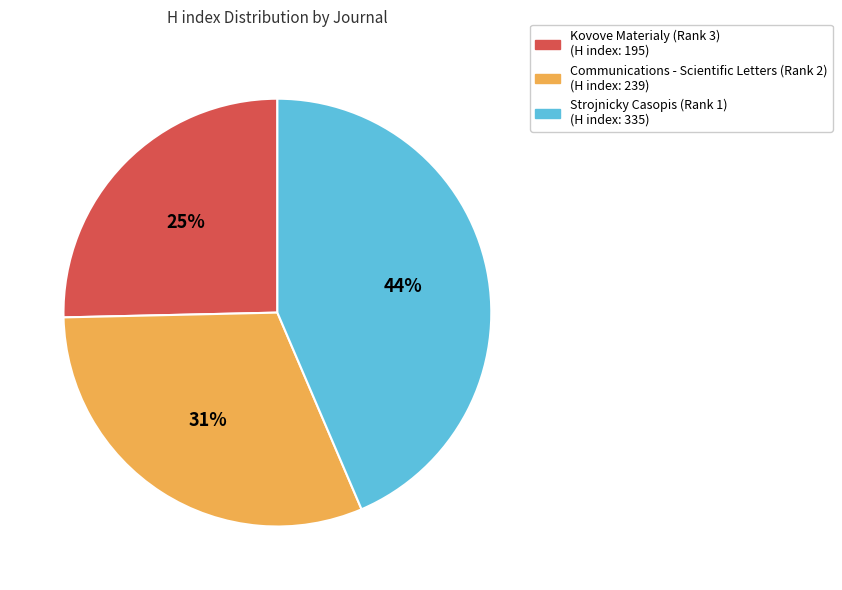

Rank the categories by value from highest to lowest.

Strojnicky Casopis (Rank 1), Communications - Scientific Letters (Rank 2), Kovove Materialy (Rank 3)